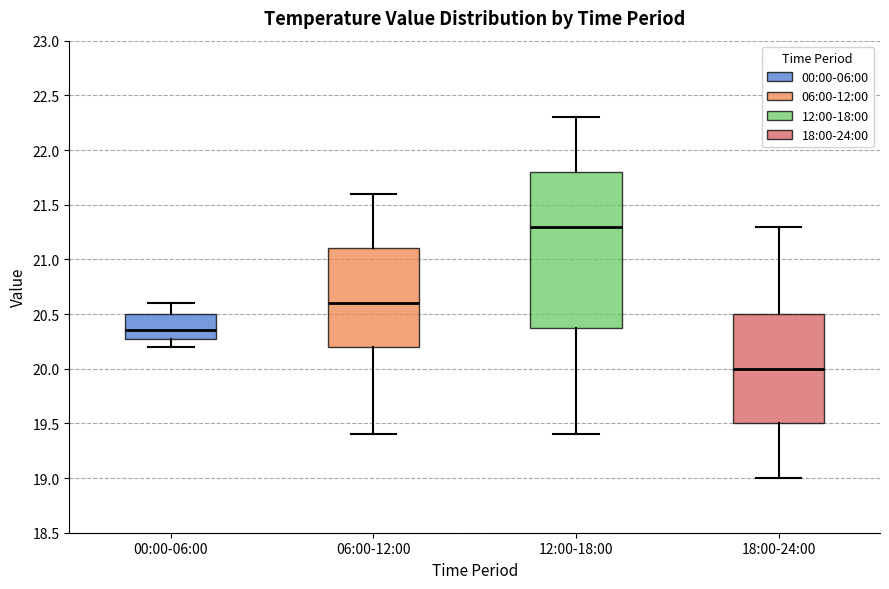

Which box has the highest median line?

12:00-18:00